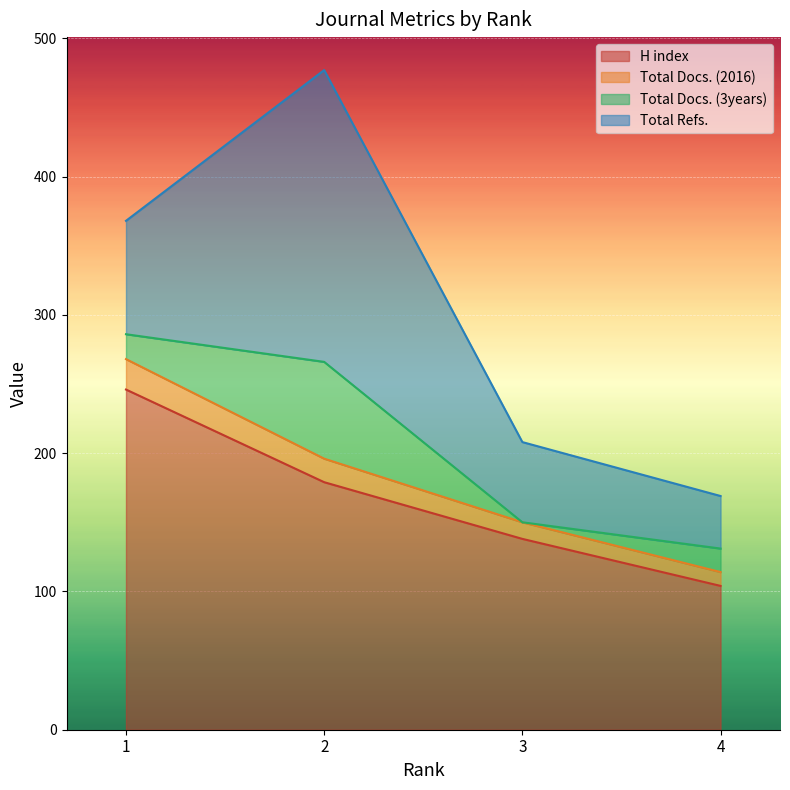

Which label corresponds to the smallest value in the chart?

4